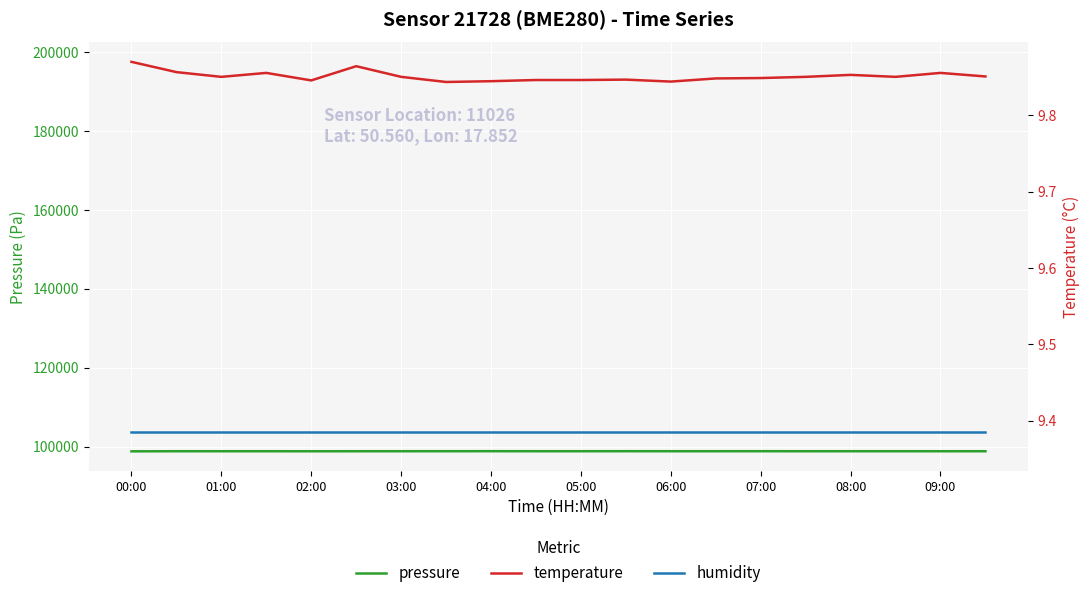

List the series in order of their peak value, lowest first.

temperature, pressure, humidity (scaled), temperature (scaled)